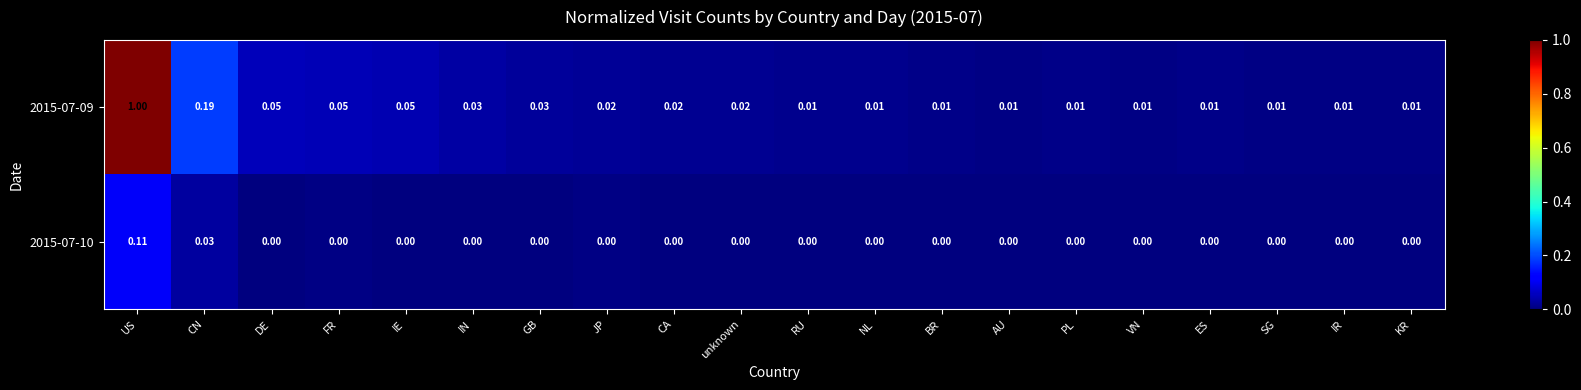

Which series has the largest total across all categories?

2015-07-09